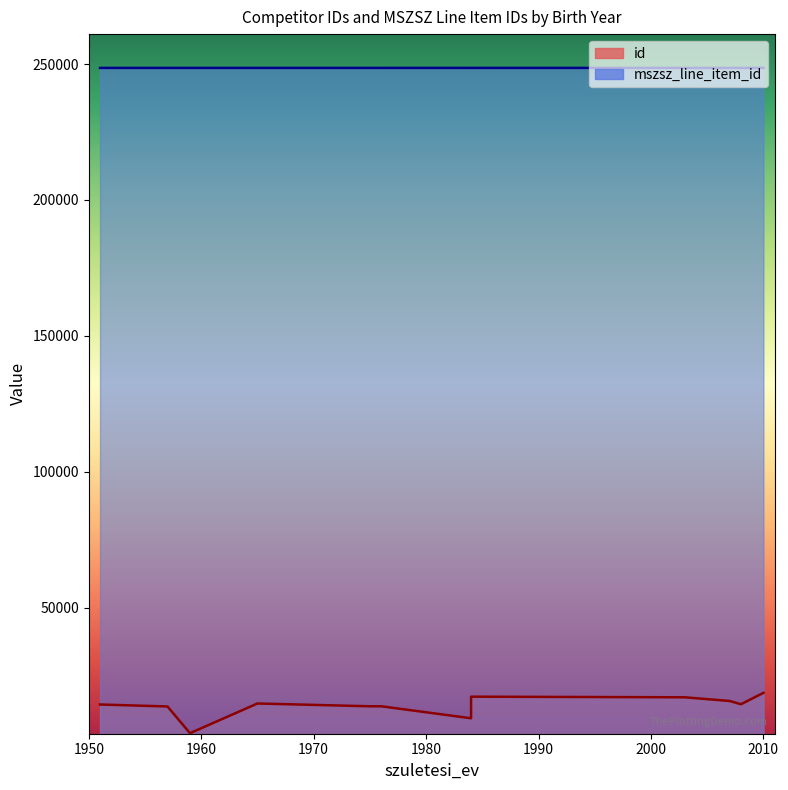

List the series in order of their overall mean, lowest first.

id, mszsz_line_item_id